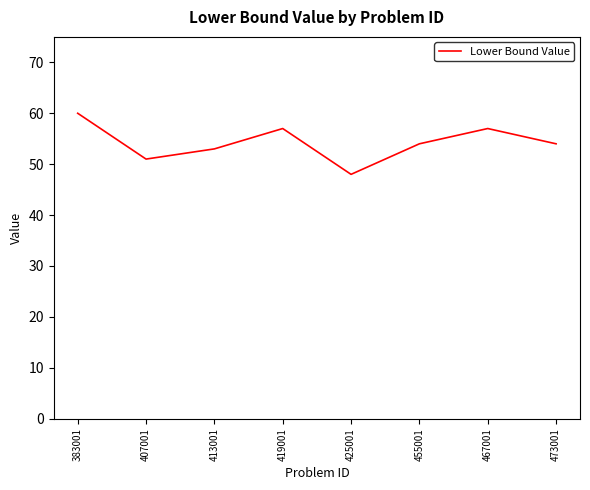

True or false: the data has more than 0 interior local peaks.

True